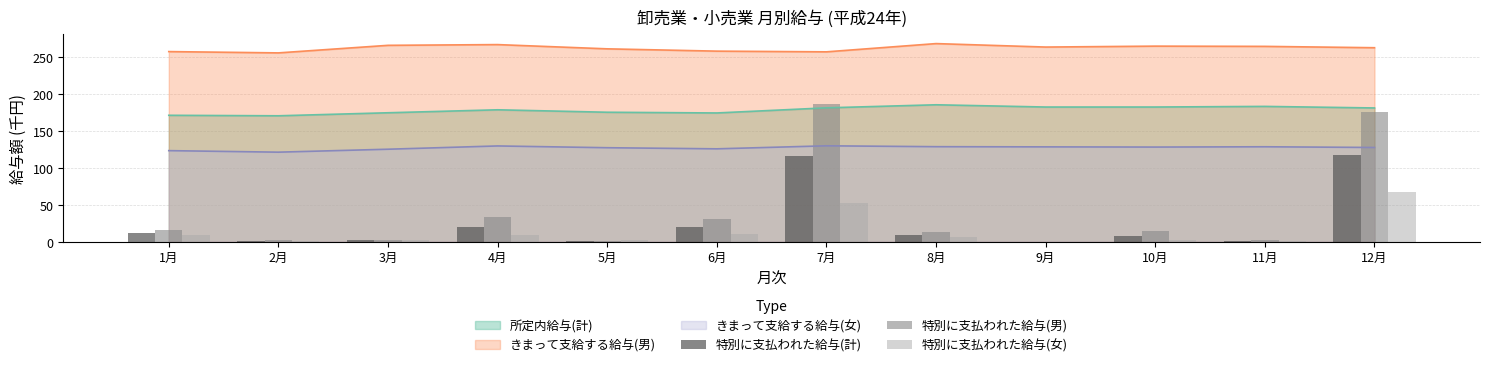

At which label does 特別に支払われた給与(男) reach its minimum?

9月